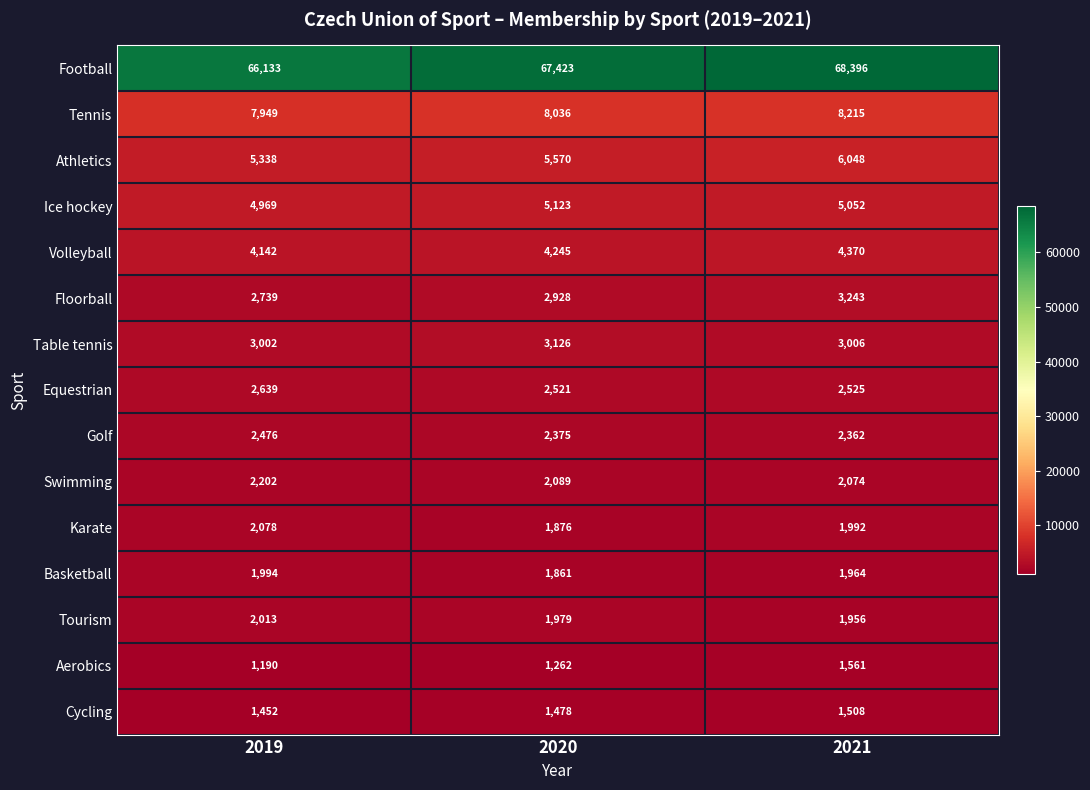

Which series changed the most between 2019 and 2020?

Football